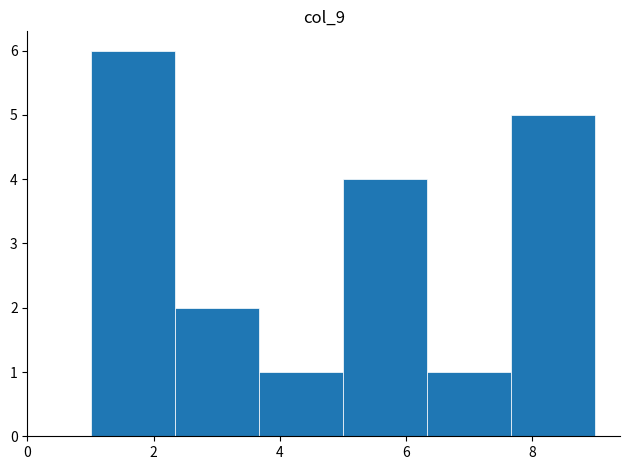

Reading left to right, list every bar in this chart as the range it spans on the x-axis followed by its height. Neither the bar edges nor the heights are printed on the chart, so give them approximately, as read against the axes.

1.0 to 2.4: 6
2.4 to 3.6: 2
3.6 to 5.0: 1
5.0 to 6.4: 4
6.4 to 7.6: 1
7.6 to 9.0: 5